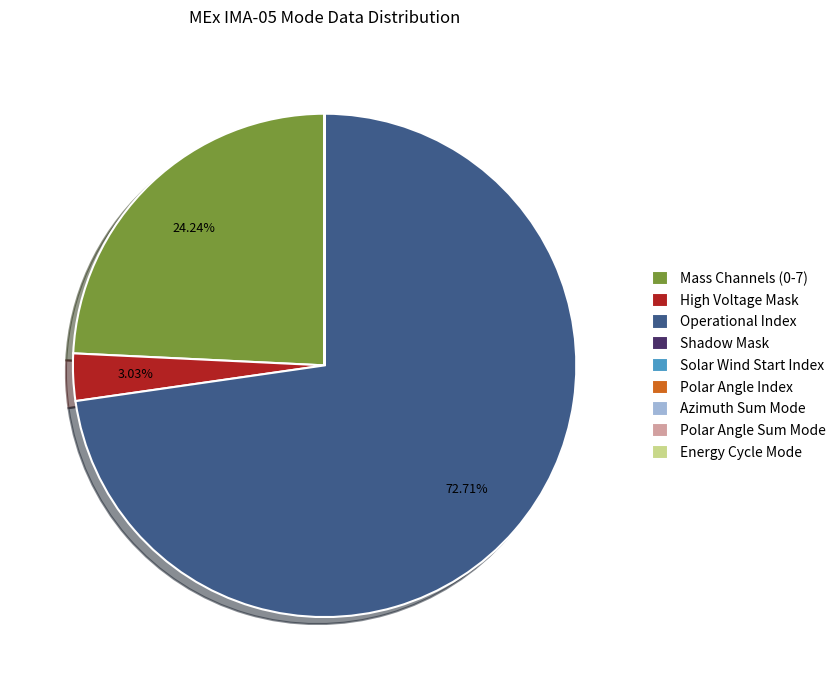

Which category has the biggest portion of the pie?

Operational Index